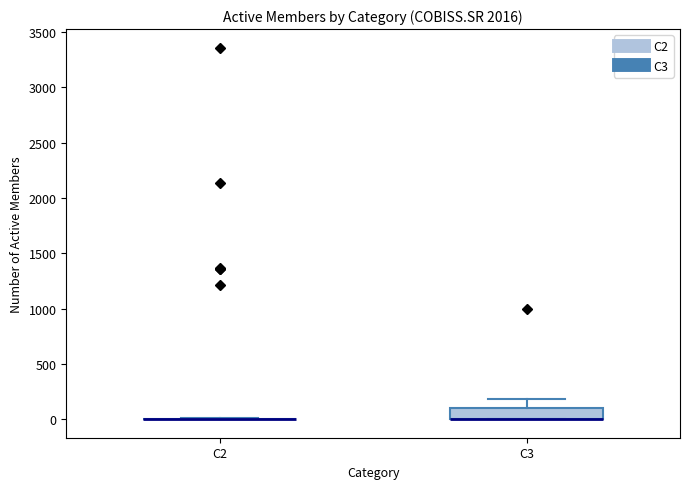

Which box is the tallest, from its lower edge to its upper edge?

C3